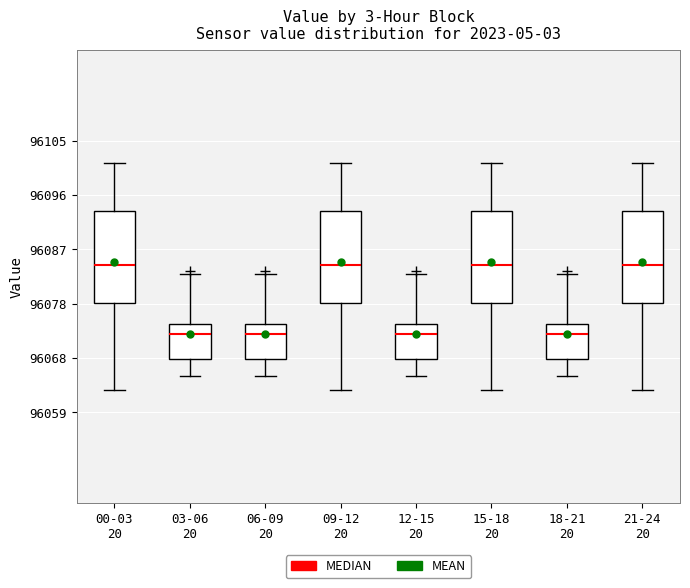

Reading left to right, transcribe this box plot: for each box, give where its median line is, the range the box spans, and where its two whiskers end, as read against the y-axis. The values are not printed on the chart, so give them approximately, as read against the axis.

00-03 20: median 96084, box 96078 to 96093, whiskers 96063 to 96101
03-06 20: median 96072, box 96068 to 96074, whiskers 96065 to 96083
06-09 20: median 96072, box 96068 to 96074, whiskers 96065 to 96083
09-12 20: median 96084, box 96078 to 96093, whiskers 96063 to 96101
12-15 20: median 96072, box 96068 to 96074, whiskers 96065 to 96083
15-18 20: median 96084, box 96078 to 96093, whiskers 96063 to 96101
18-21 20: median 96072, box 96068 to 96074, whiskers 96065 to 96083
21-24 20: median 96084, box 96078 to 96093, whiskers 96063 to 96101